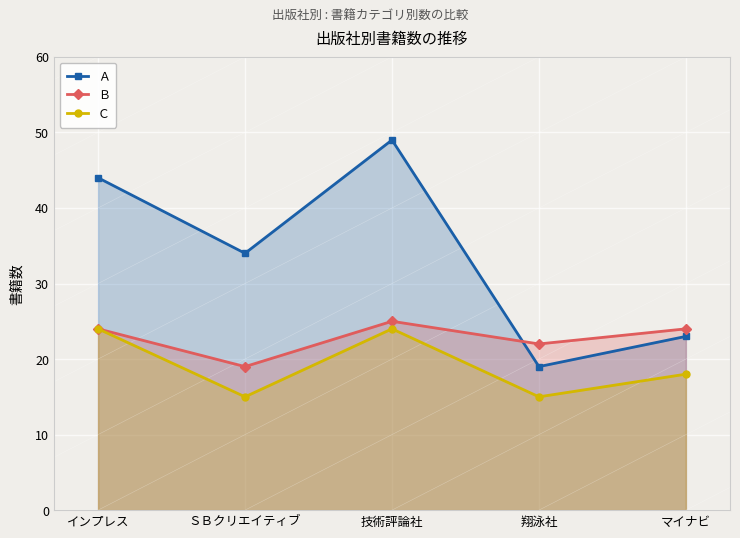

What is the sum of the Ａ values at 翔泳社 and 技術評論社?

68